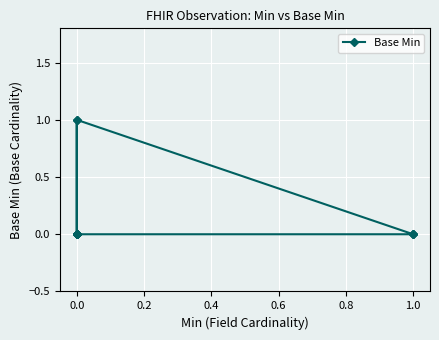

Reading right to left, transcribe all the data shown in this chart.

0	0	0	0	1	0	0	0	0	0	0	1	0	0	0	0	0	0	0	0